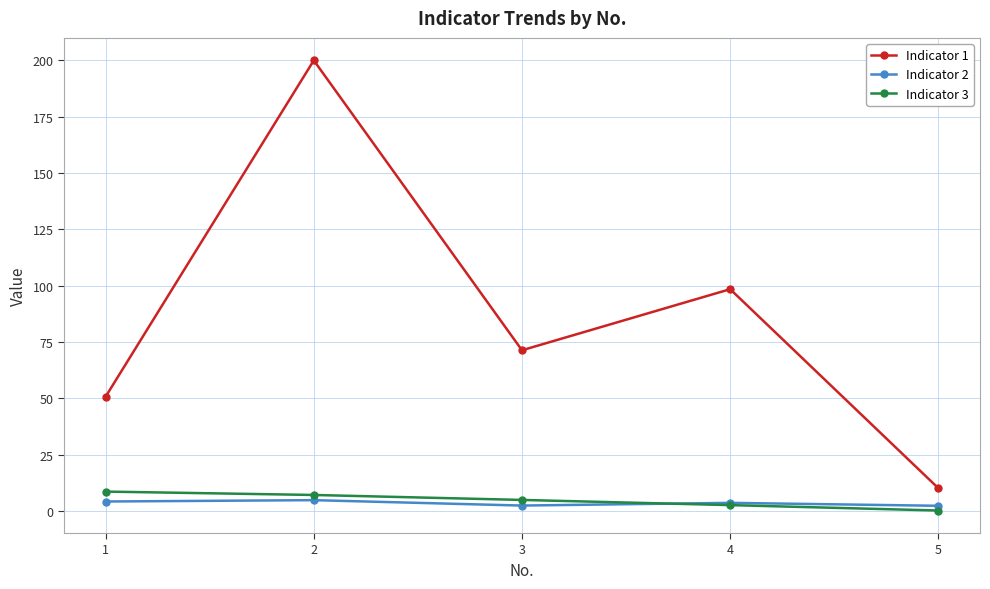

True or false: Indicator 1 and Indicator 3 intersect in this chart.

False